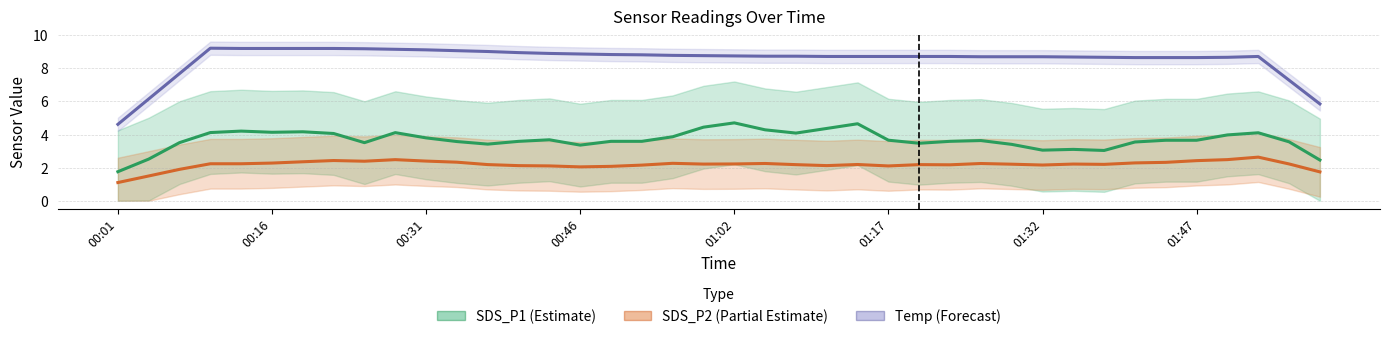

What is the value of the SDS_P1 (Estimate) point at the 9th from the left?

3.5